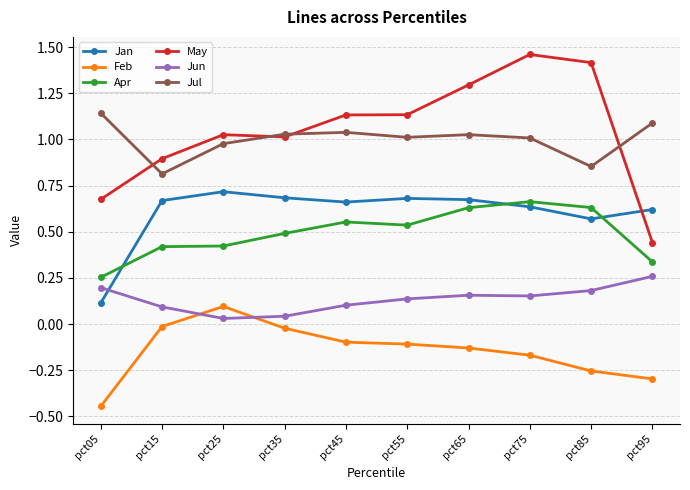

What is the lowest value of the Jul series?

0.8